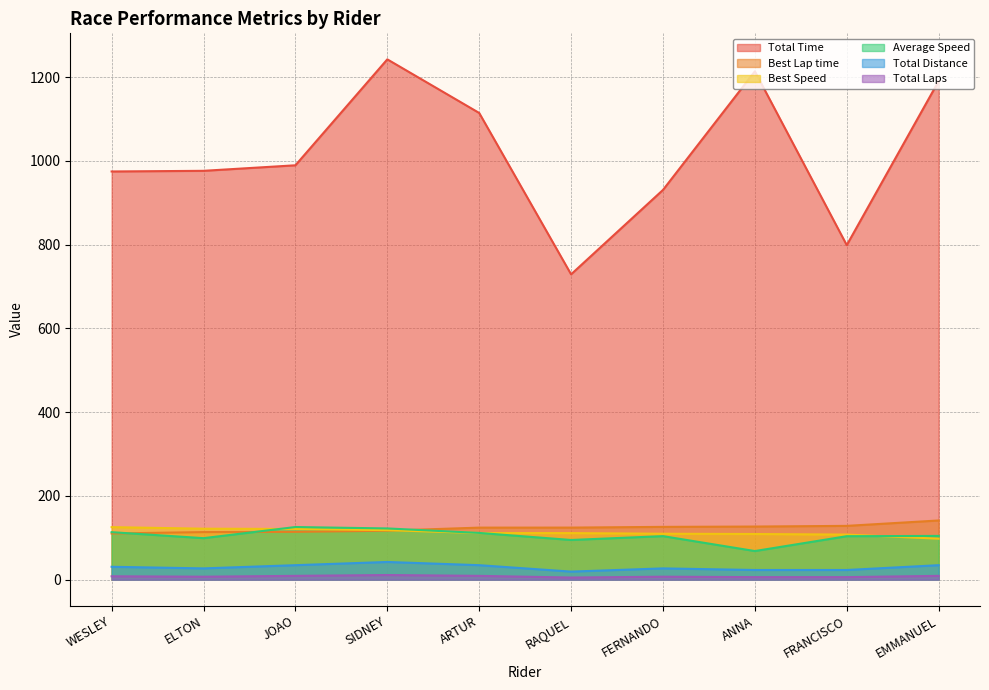

What is the highest value of the Average Speed series?

125.6